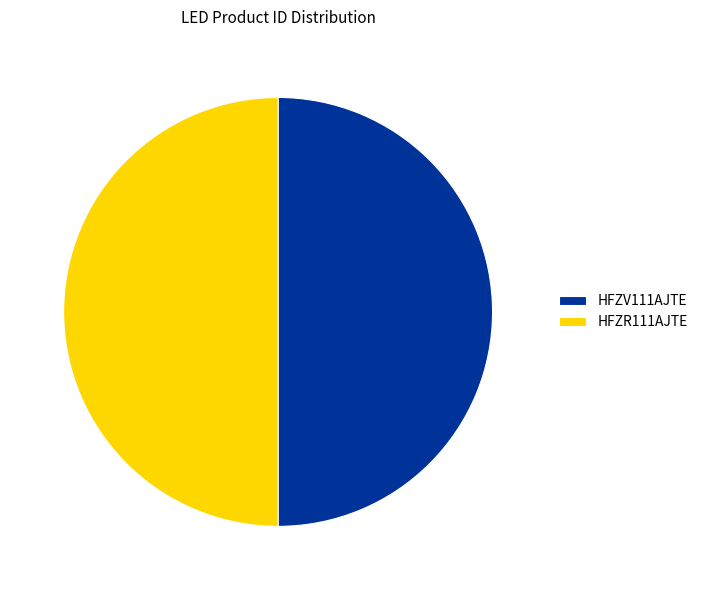

Approximately how many times larger is the value at HFZR111AJTE compared to HFZV111AJTE?

1.0